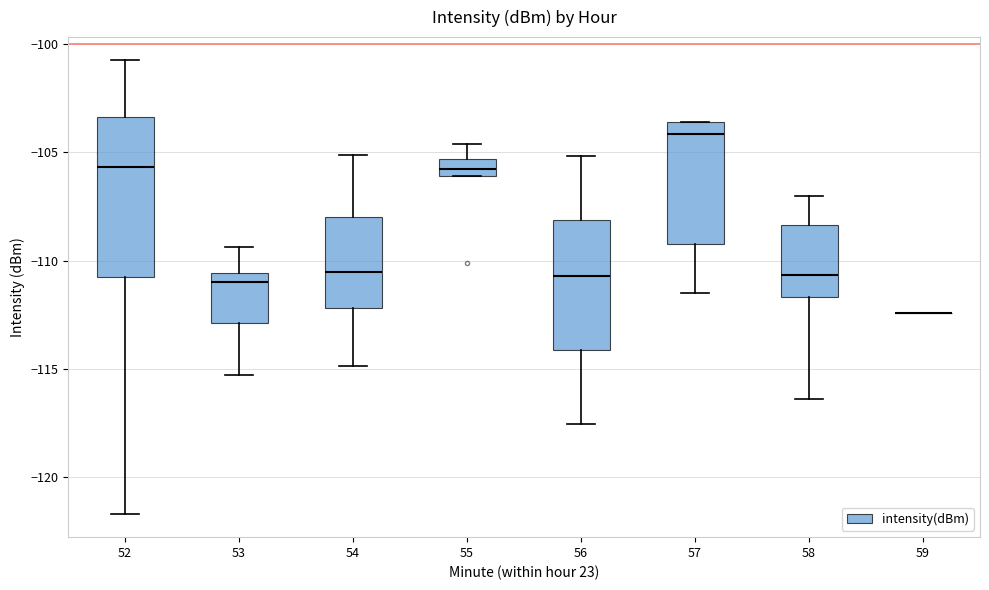

Reading left to right, transcribe this box plot: for each box, give where its median line is, the range the box spans, and where its two whiskers end, as read against the y-axis. The values are not printed on the chart, so give them approximately, as read against the axis.

52: median -105.5, box -110.5 to -103.5, whiskers -121.5 to -100.5
53: median -111.0, box -113.0 to -110.5, whiskers -115.5 to -109.5
54: median -110.5, box -112.0 to -108.0, whiskers -115.0 to -105.0
55: median -106.0 (inside the box), box -106.0 to -105.5, whiskers -106.0 to -104.5
56: median -110.5, box -114.0 to -108.0, whiskers -117.5 to -105.0
57: median -104.0, box -109.0 to -103.5, whiskers -111.5 to -103.5
58: median -110.5, box -111.5 to -108.5, whiskers -116.5 to -107.0
59: box collapsed to a line at -112.5, whiskers -112.5 to -112.5